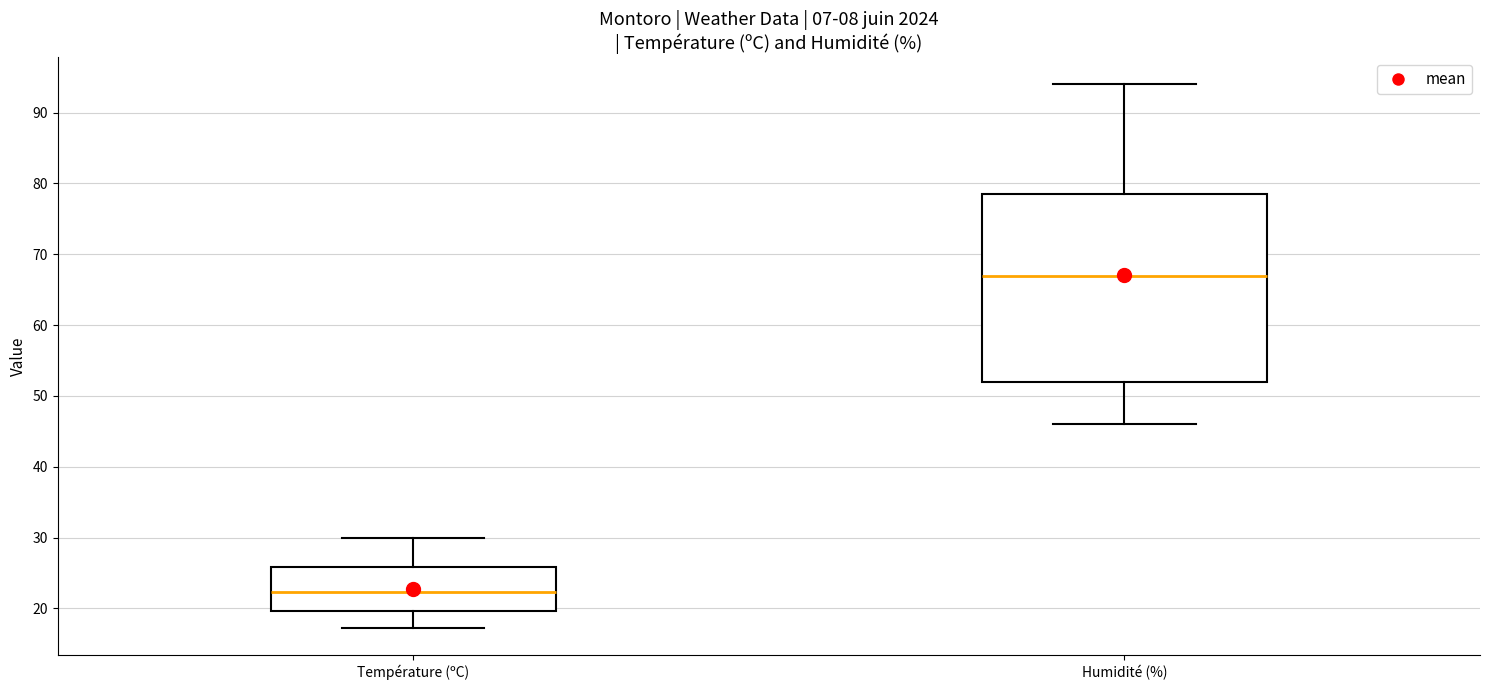

Reading left to right, transcribe this box plot: for each box, give where its median line is, the range the box spans, and where its two whiskers end, as read against the y-axis. The values are not printed on the chart, so give them approximately, as read against the axis.

Température (ºC): median 22, box 20 to 26, whiskers 17 to 30
Humidité (%): median 67, box 52 to 79, whiskers 46 to 94